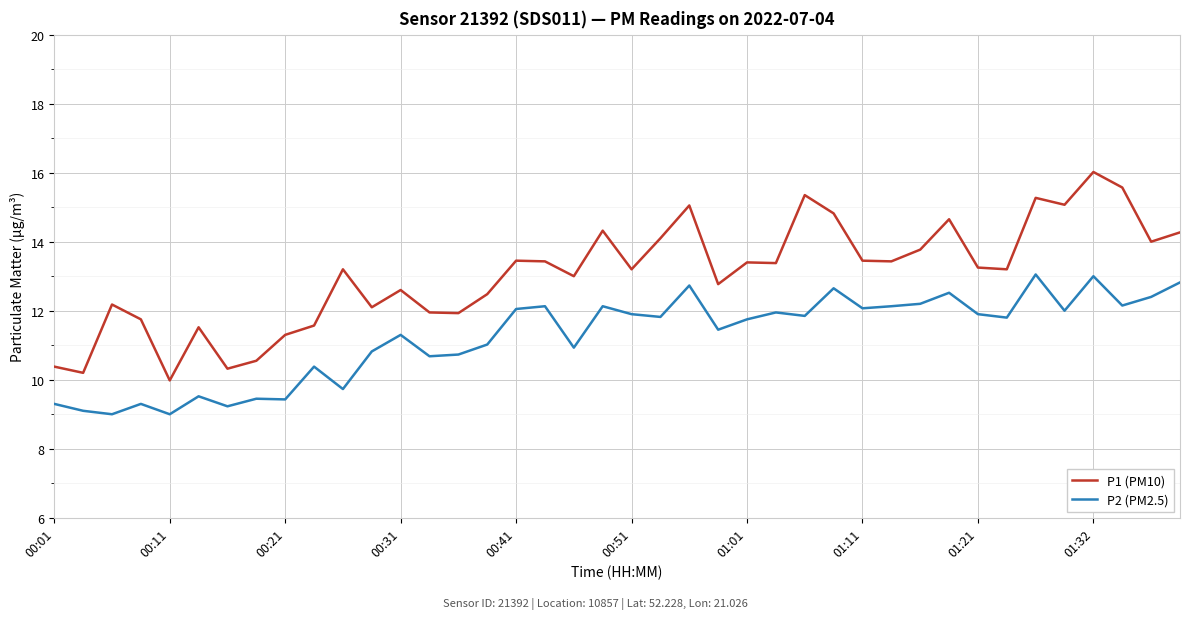

Which series has the largest total across all categories?

P1 (PM10)